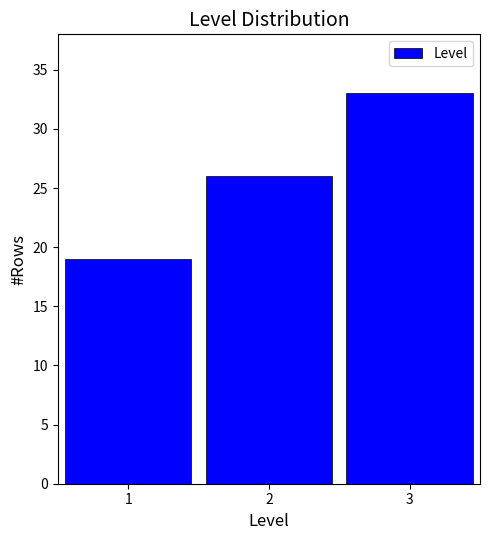

How tall is the bar that spans 0.5 to 1.5 on the x-axis? The values are not printed on the chart, so give them approximately, as read against the axis.

19